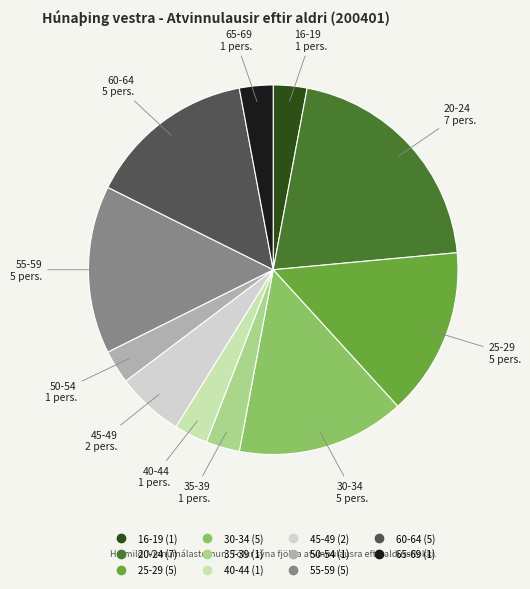

Does any single category account for the majority?

No